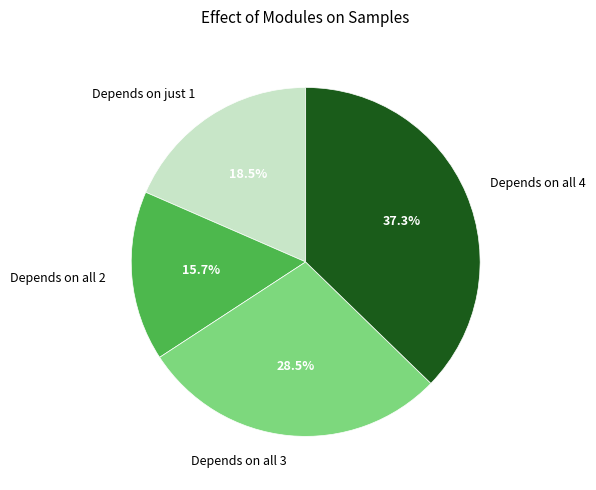

What percentage is NOT represented by Depends on all 3?

71.5%